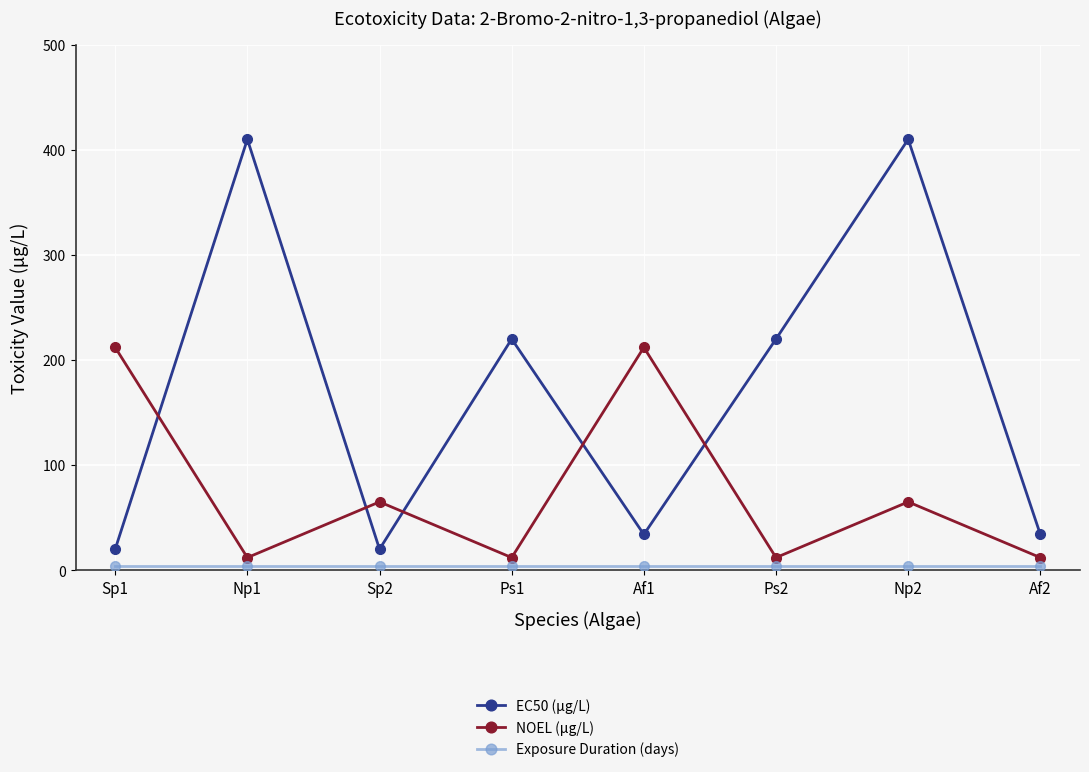

What is the sum of all EC50 (μg/L) values?

1368